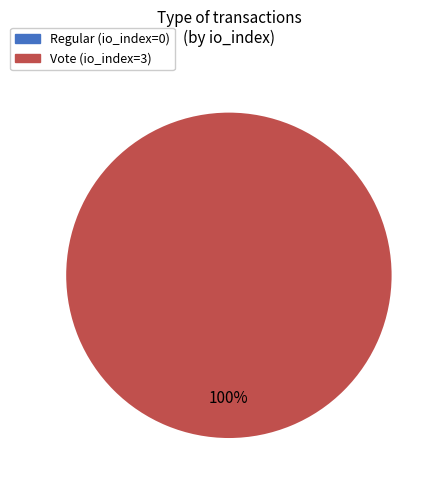

To the nearest percent, what percentage of the pie is Vote?

100%